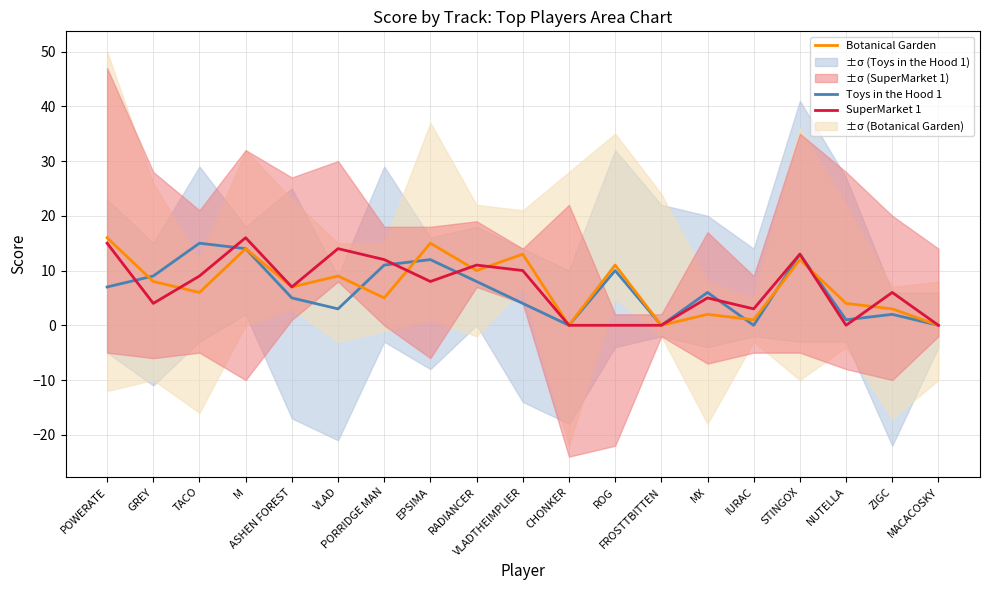

Where is the first local minimum for Botanical Garden?

TACO